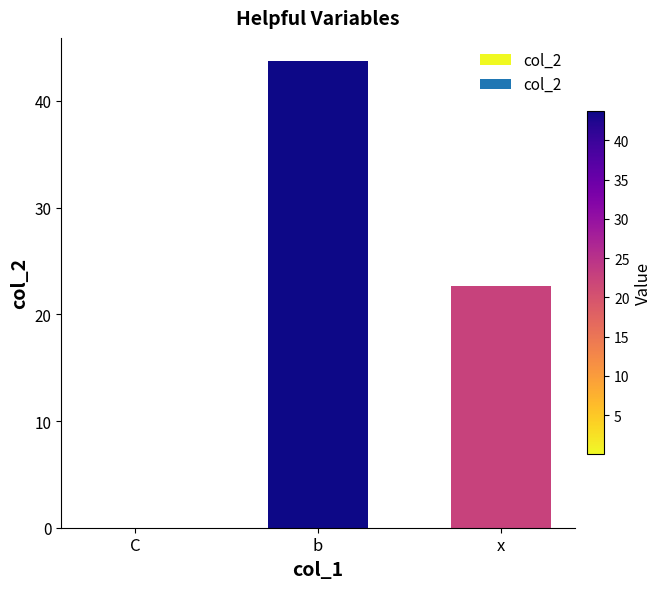

The chart shows a value of 22.7 at x. True or false?

True